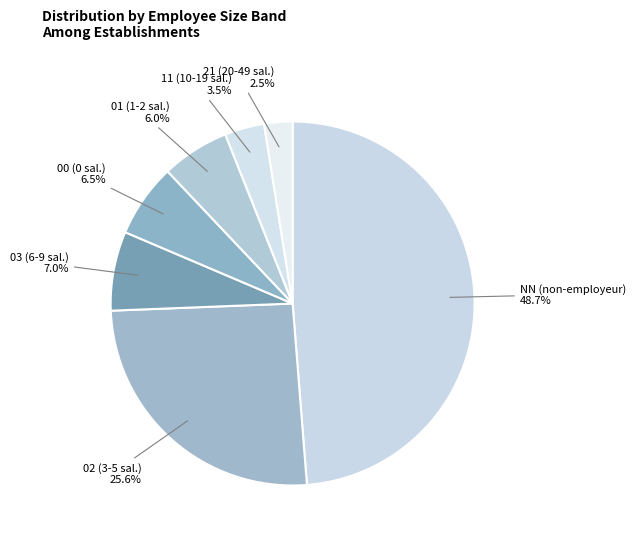

Count the number of slices in the pie.

7